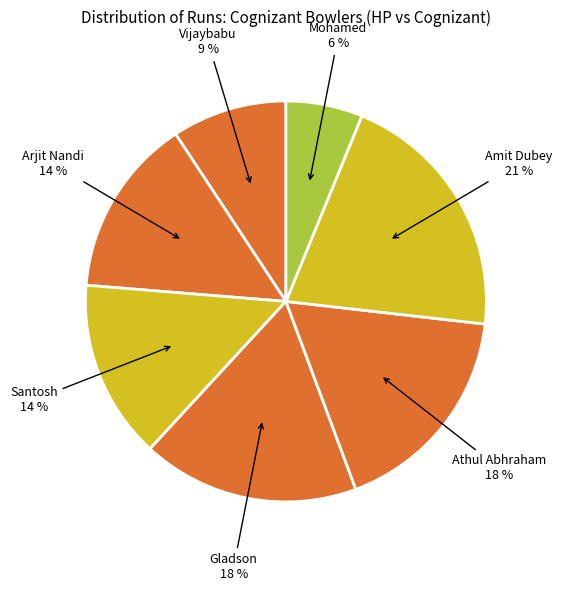

What is the ratio of the value at Arjit Nandi to the value at Santosh?

1.0